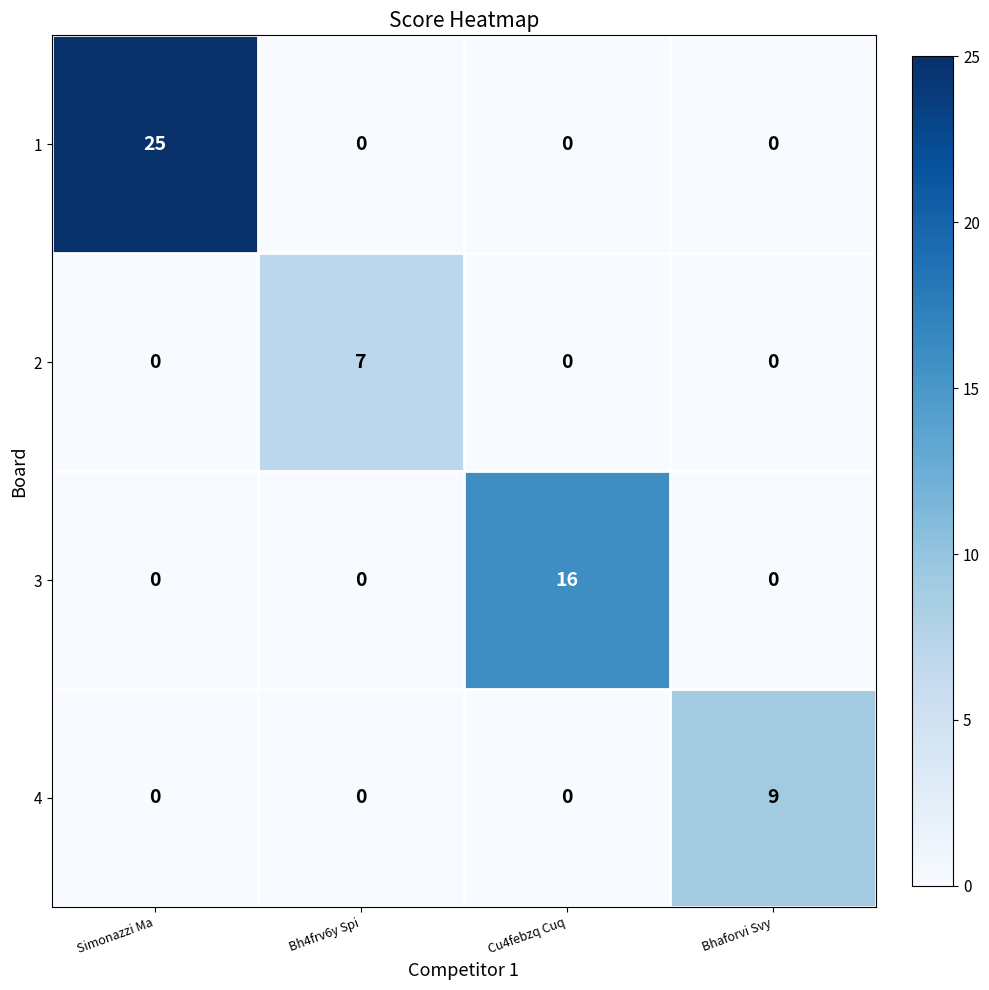

List the series in order of their peak value, lowest first.

2, 4, 3, 1